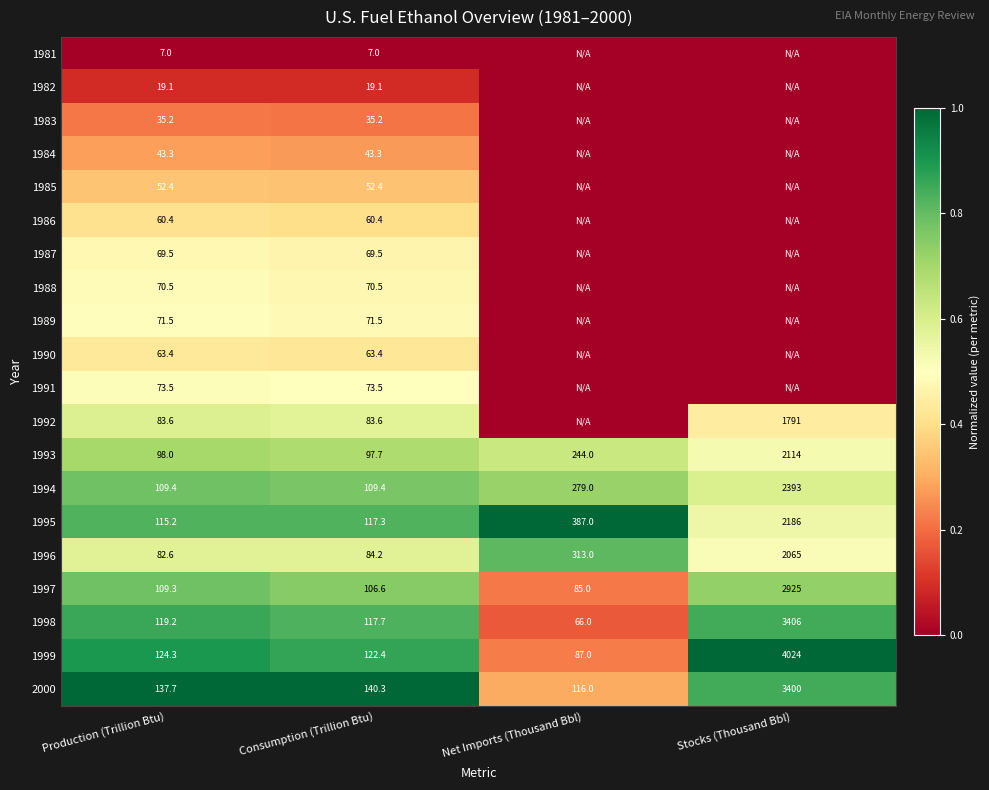

At how many categories does at least one series exceed 0?

4